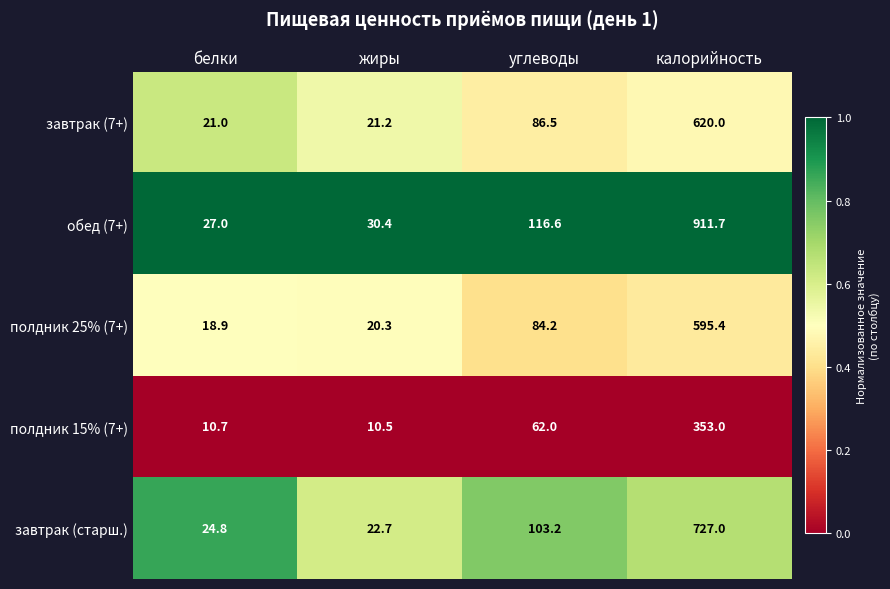

Reading right to left, transcribe all the data shown in this chart.

завтрак (7+): 620.0	86.5	21.2	21.0
обед (7+): 911.7	116.6	30.4	27.0
полдник 25% (7+): 595.4	84.2	20.3	18.9
полдник 15% (7+): 353.0	62.0	10.5	10.7
завтрак (старш.): 727.0	103.2	22.7	24.8